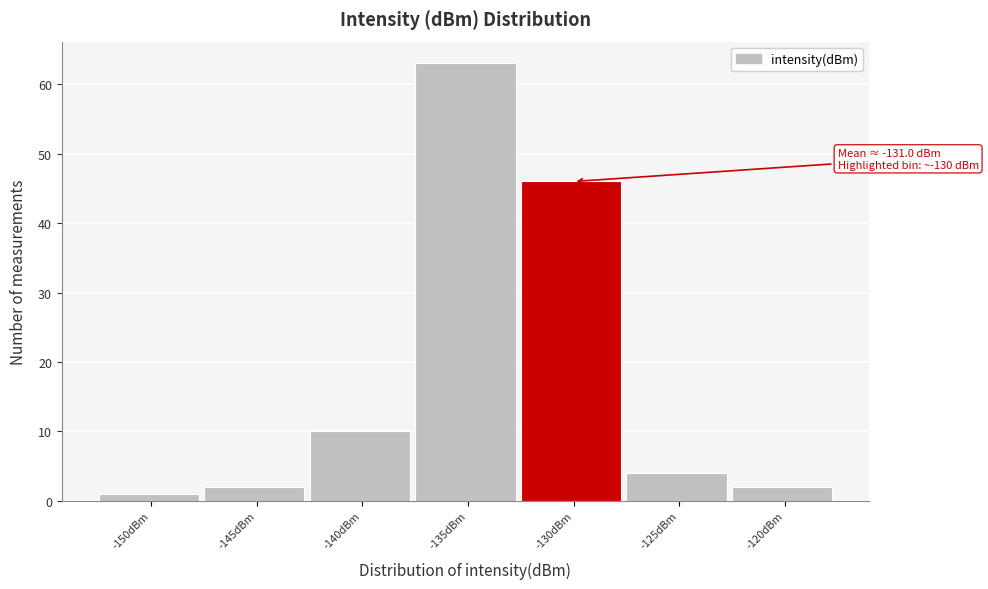

Reading left to right, transcribe all the data shown in this chart.

-150dBm=1	-145dBm=2	-140dBm=10	-135dBm=63	-130dBm=46	-125dBm=4	-120dBm=2